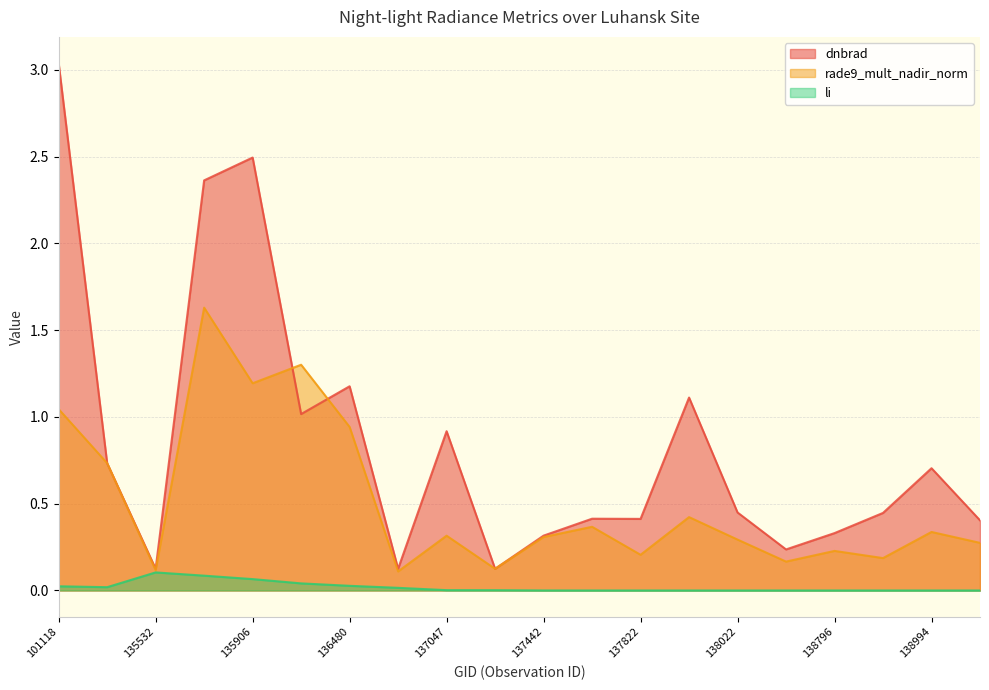

True or false: rade9_mult_nadir_norm and li cross at least once.

False